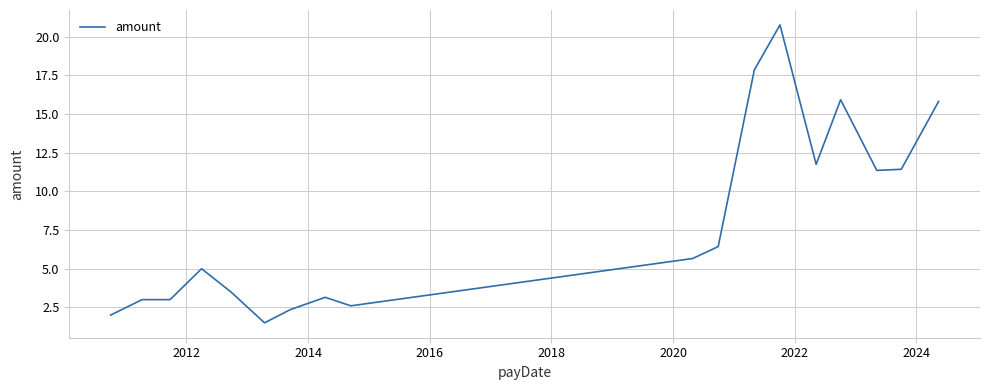

What is the minimum value shown in the chart?

1.5